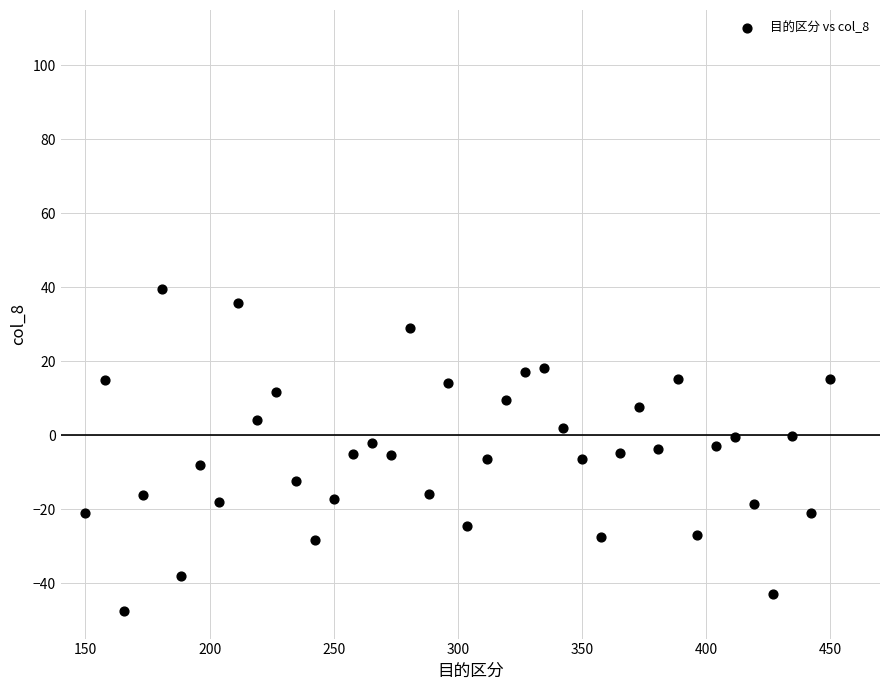

What is the range of X values (max minus min)?

300.0